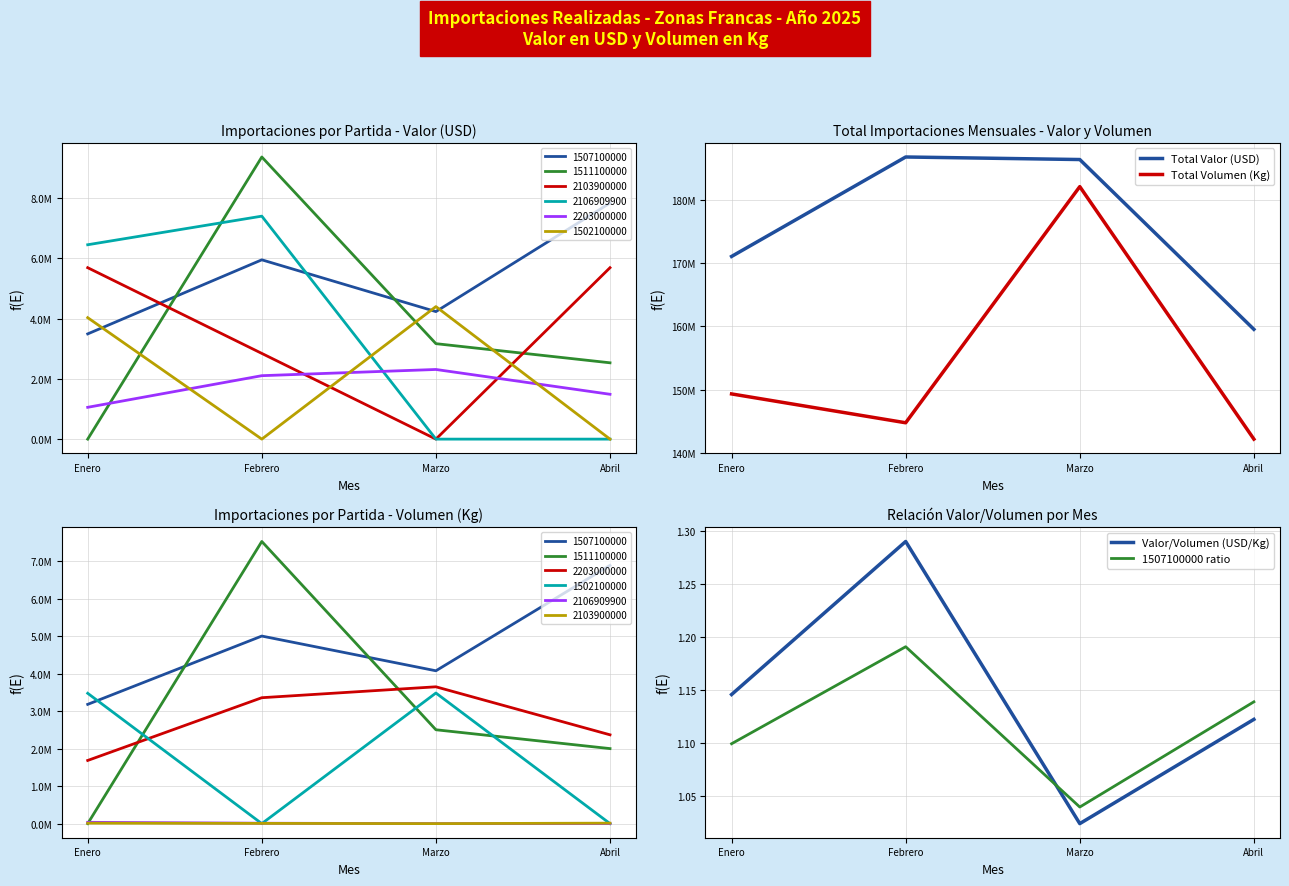

What is the total value across all series at Enero?

320373277.2